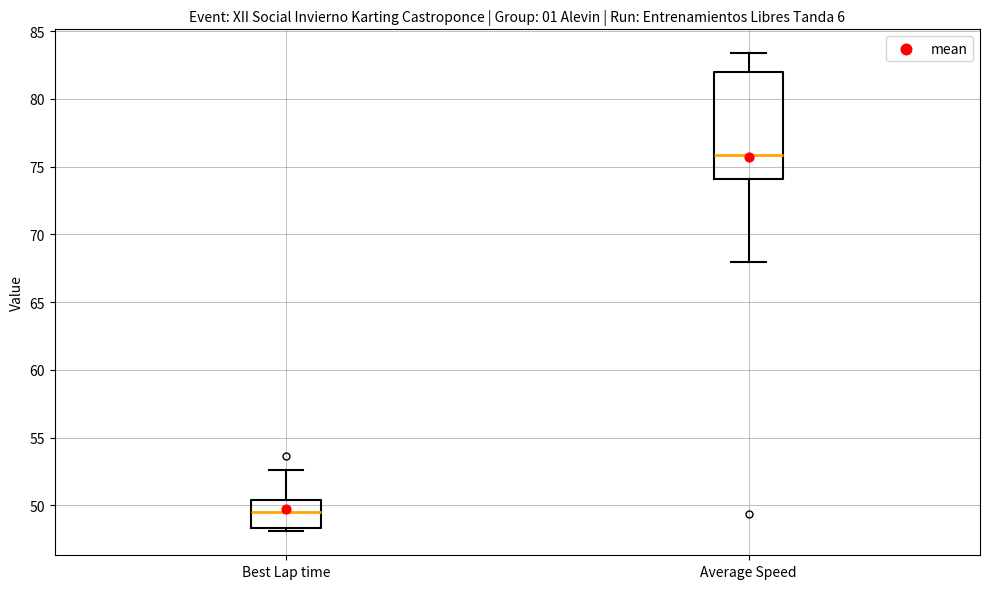

Reading left to right, read every box against the y-axis: the position of its median line, the range the box covers, and the ends of its whiskers. The values are not printed on the chart, so give them approximately, as read against the axis.

Best Lap time: median 49.5, box 48.5 to 50.5, whiskers 48.0 to 52.5
Average Speed: median 76.0, box 74.0 to 82.0, whiskers 68.0 to 83.5